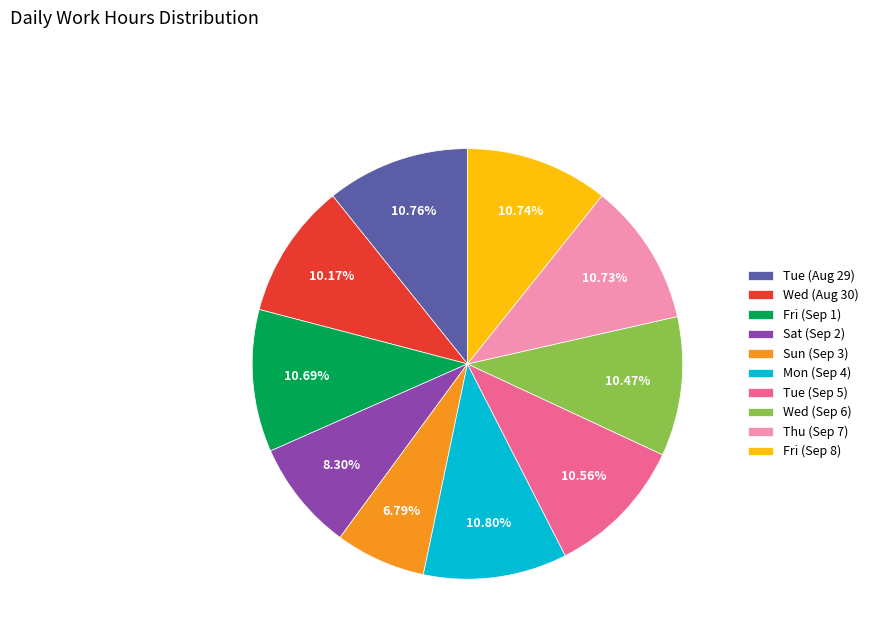

Approximately how many times larger is the value at Mon (Sep 4) compared to Fri (Sep 8)?

1.0